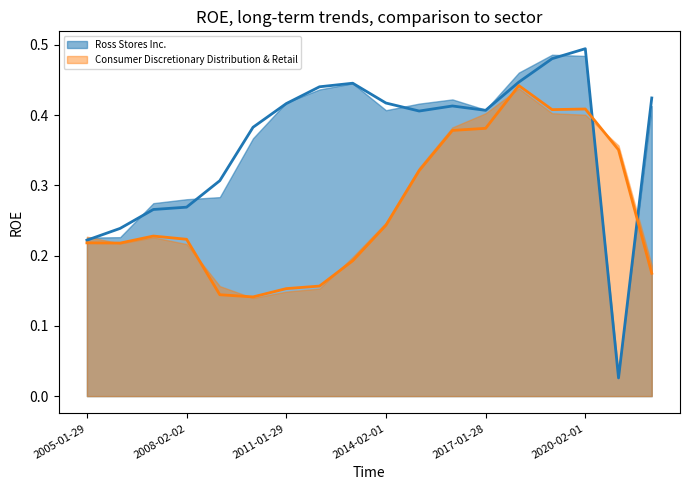

What is the label of the 17th point from the right?

2006-01-28